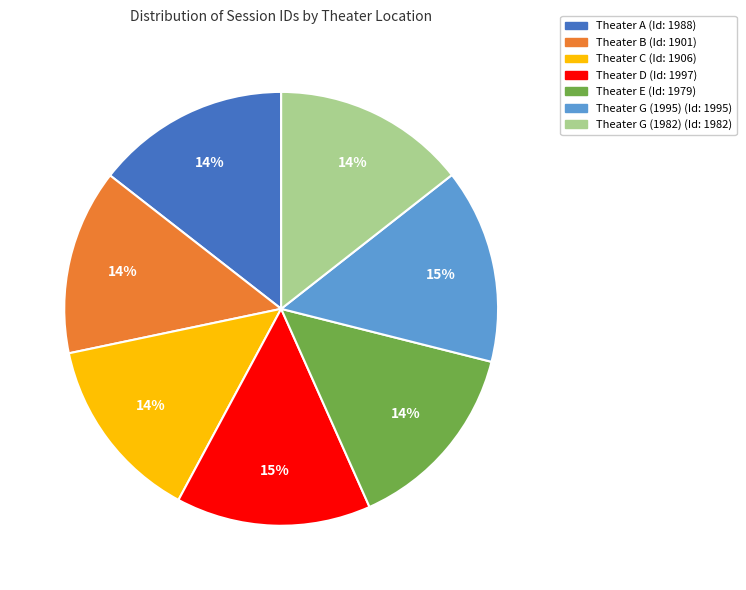

Do Theater G (1982) and Theater B together represent more than half of the pie?

No